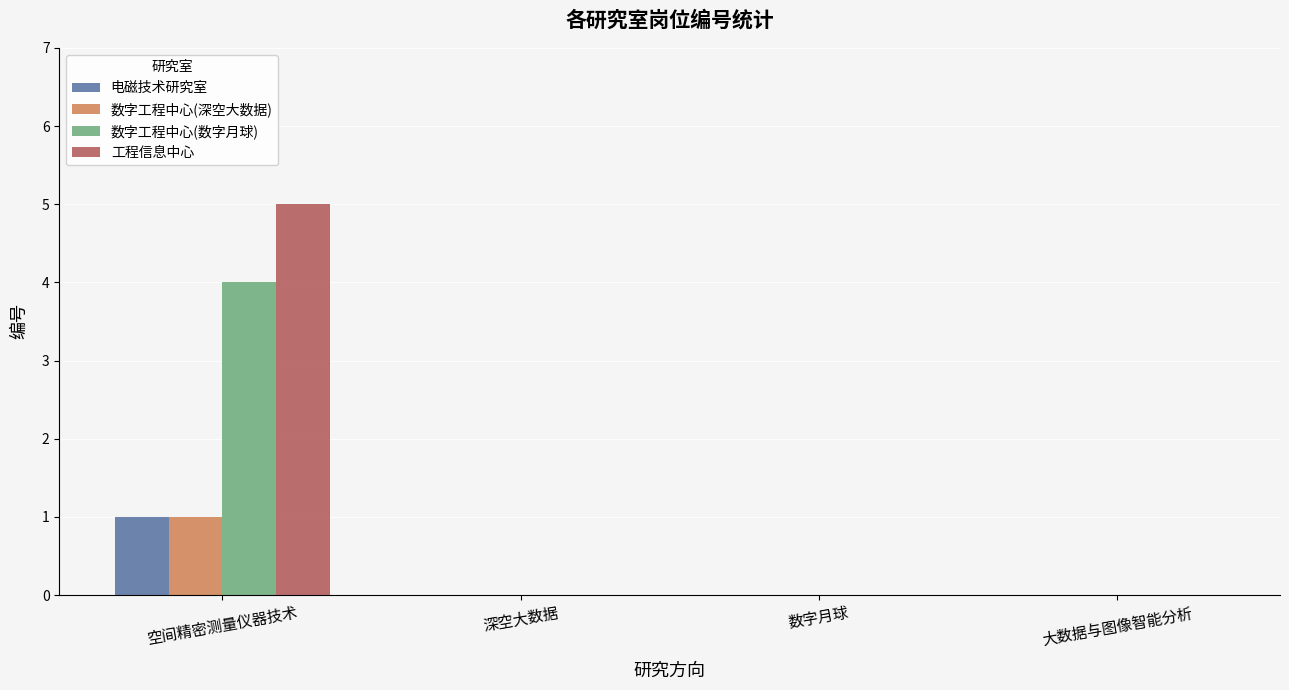

Read the 数字工程中心(数字月球) value at 空间精密测量仪器技术.

4